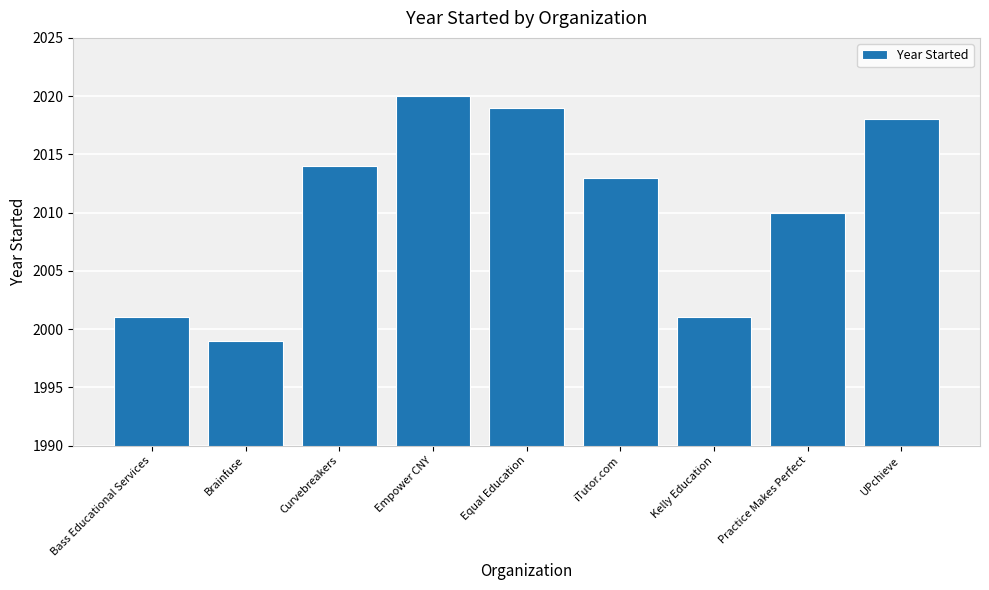

Is it true that the value at Equal Education is 650?

False